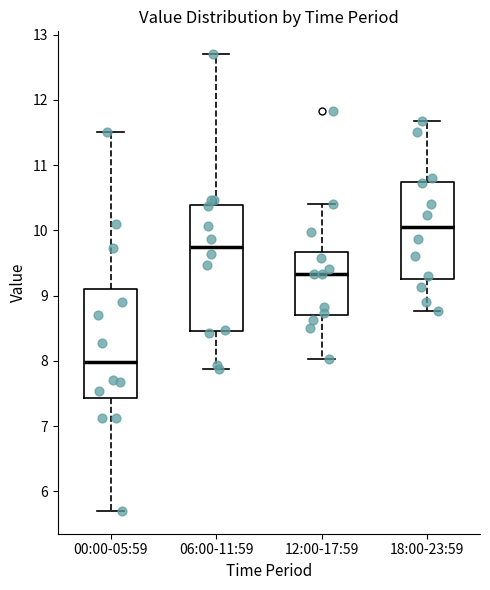

Where does the median line of the box for 18:00-23:59 sit on the y-axis? The values are not printed on the chart, so give them approximately, as read against the axis.

10.1